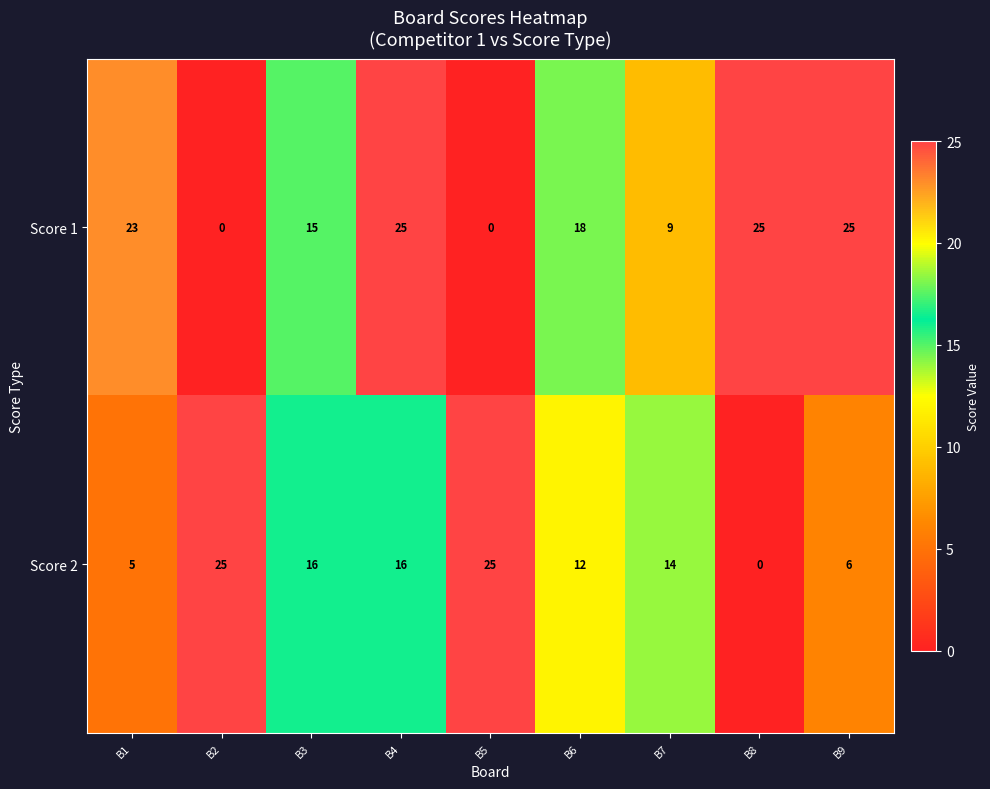

What is the difference between the highest and lowest values at B6?

6